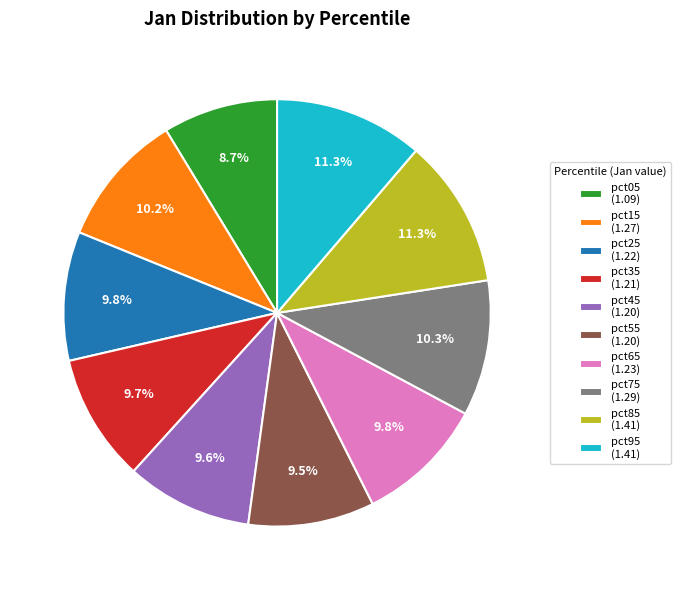

What is the ratio of the value at pct05 (1.09) to the value at pct25 (1.22)?

0.9